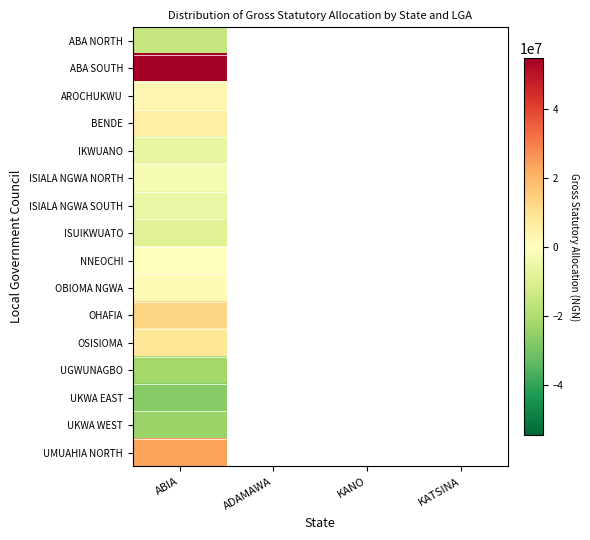

At which category is the sum across all series the highest?

ABIA